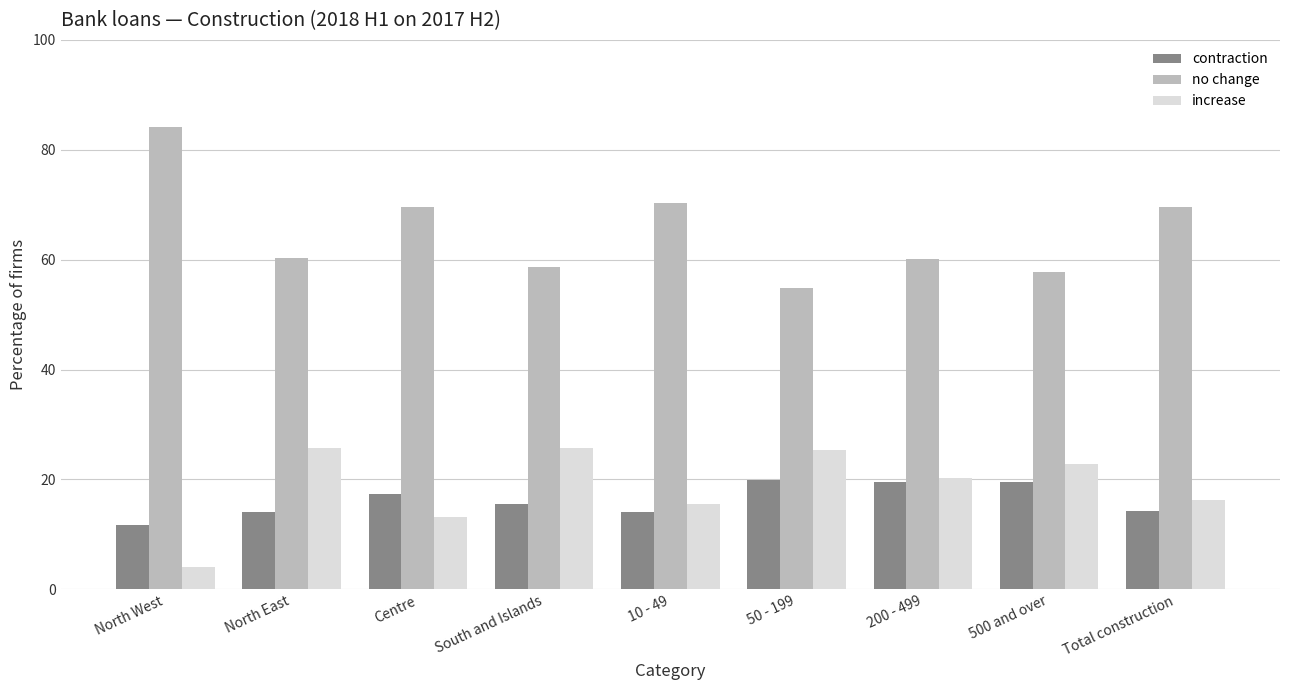

How many data points in increase are less than 20?

4